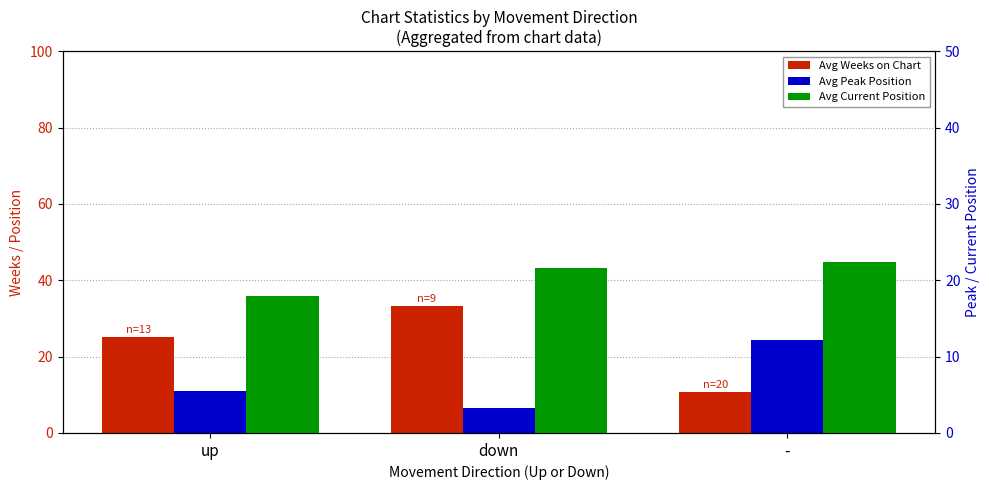

What position from the right is down?

2